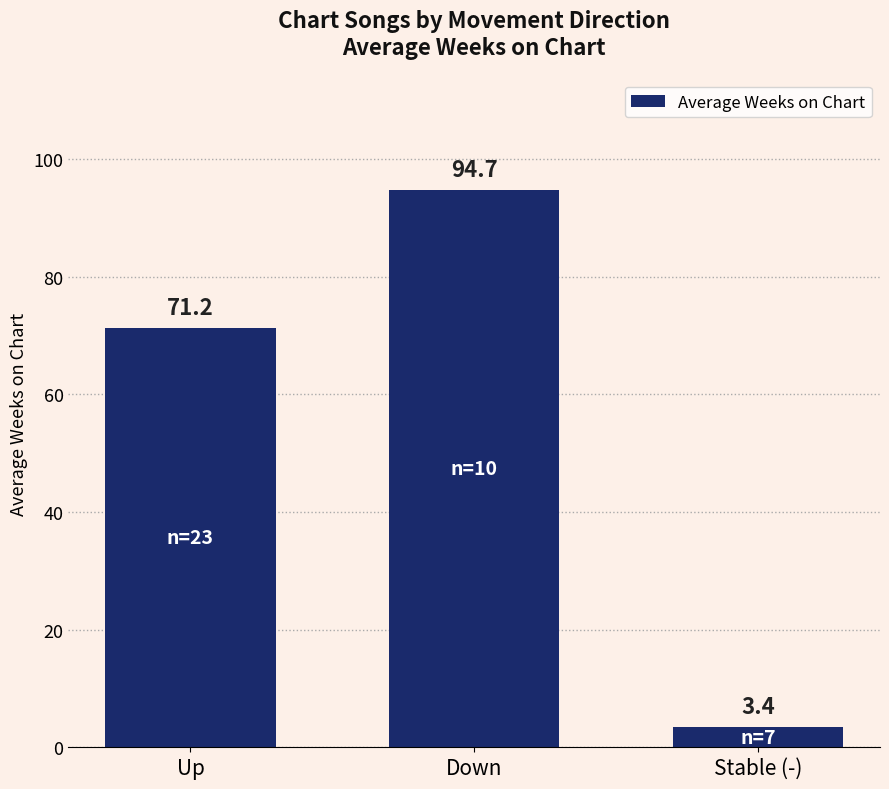

Which has a higher value, Up or Stable (-)?

Up